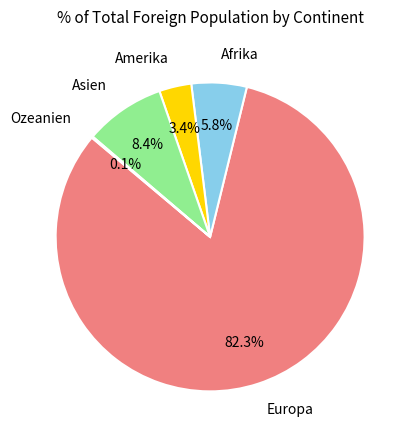

To the nearest percent, what is the combined percentage of Amerika and Europa?

86%